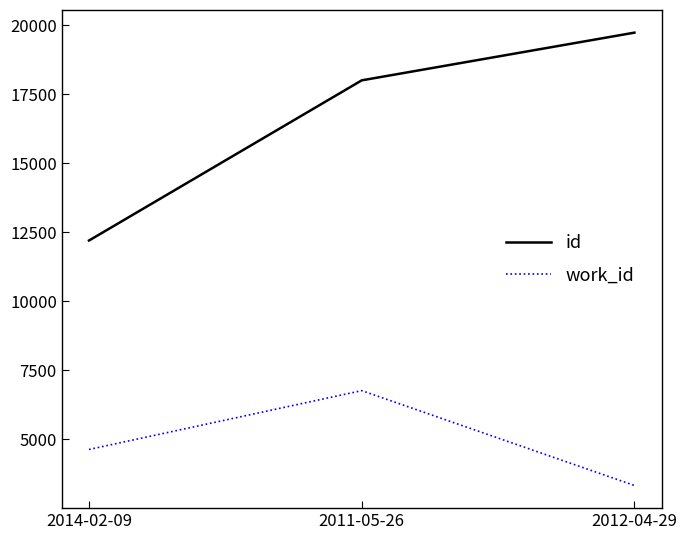

What is the highest value of the work_id series?

6766